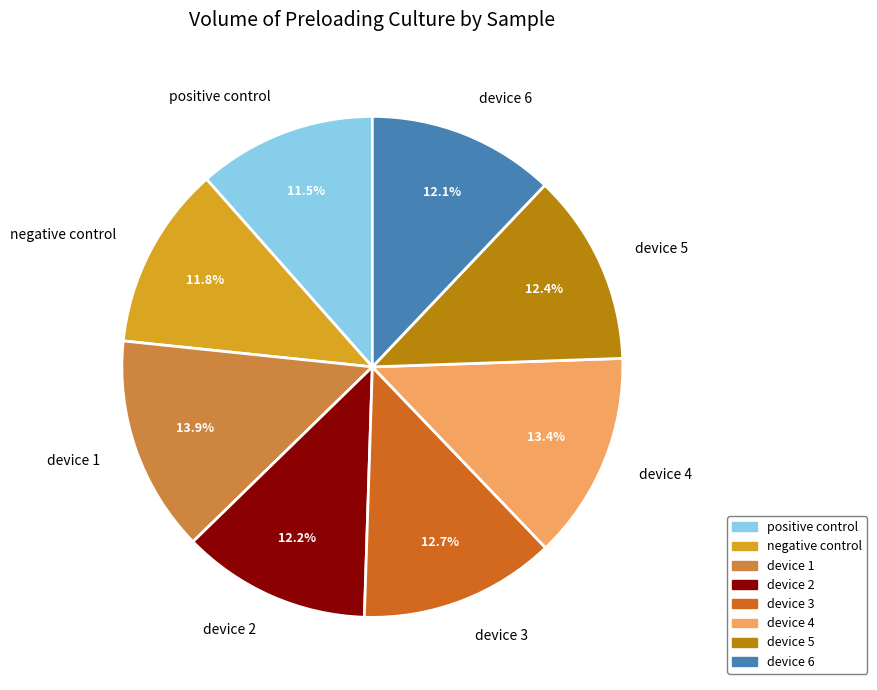

To the nearest percent, what percentage of the pie is device 6?

12%